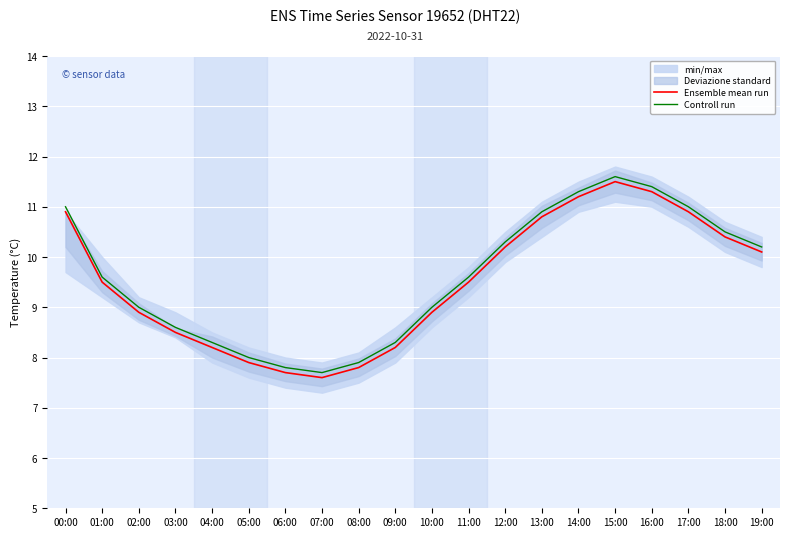

What is the difference between the second highest and minimum values in the Ensemble mean run series?

3.7